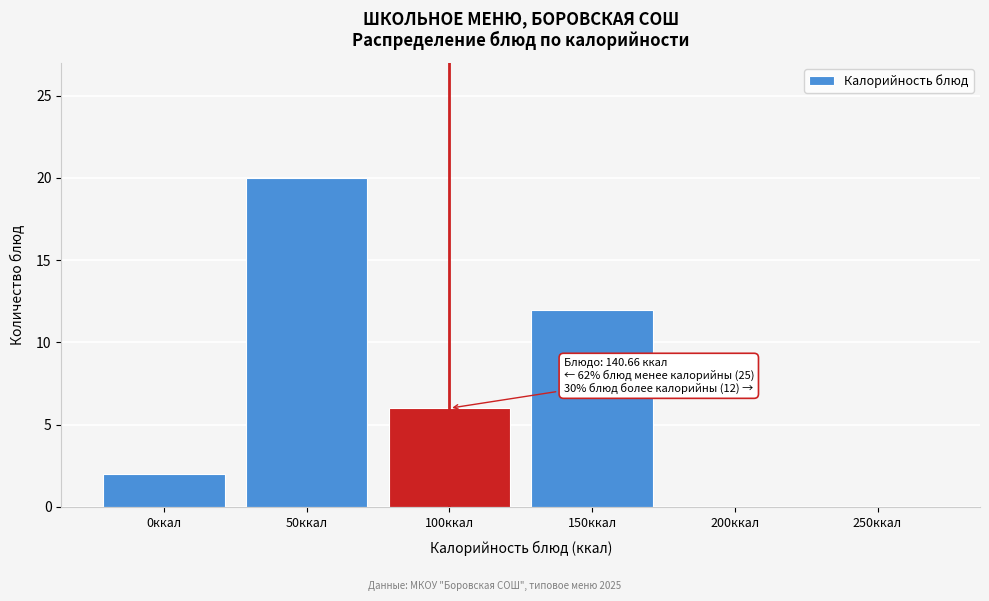

Reading right to left, transcribe all the data shown in this chart.

250ккал=0	200ккал=0	150ккал=12	100ккал=6	50ккал=20	0ккал=2